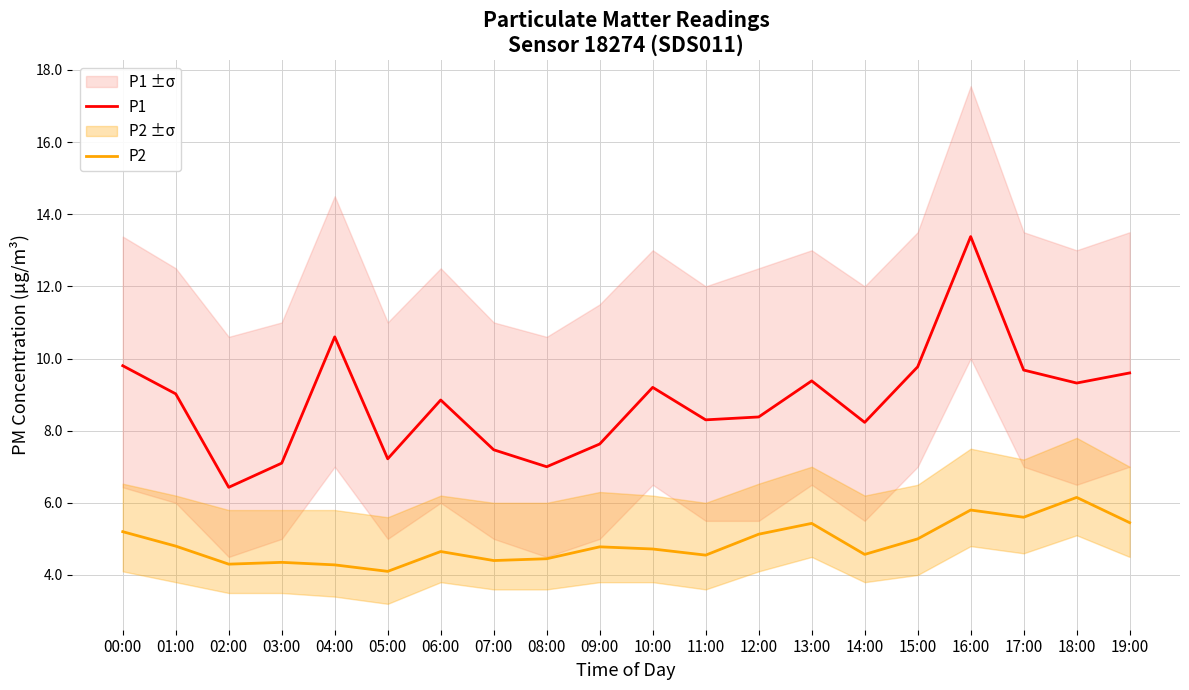

Is it true that P1 equals 7.6 at 09:00?

True